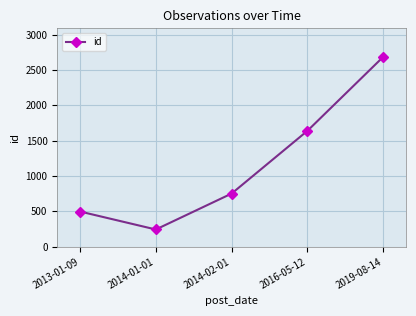

List the labels in order of value, largest first.

2019-08-14, 2016-05-12, 2014-02-01, 2013-01-09, 2014-01-01